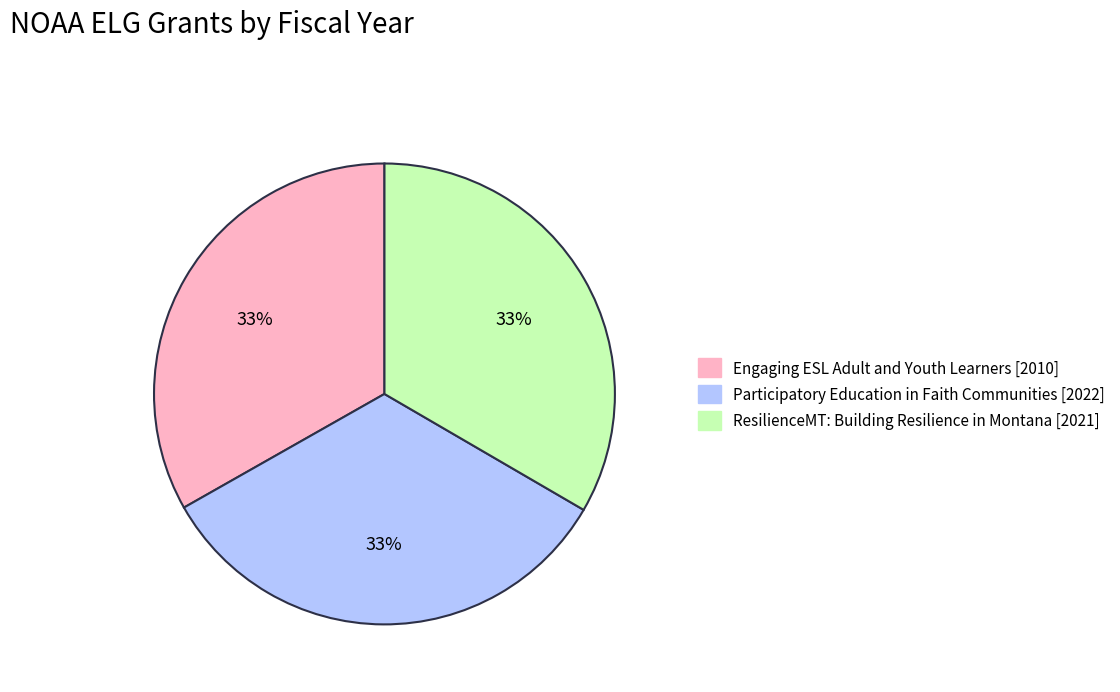

Is it true that Participatory Education in Faith Communities is 28% of the pie?

False